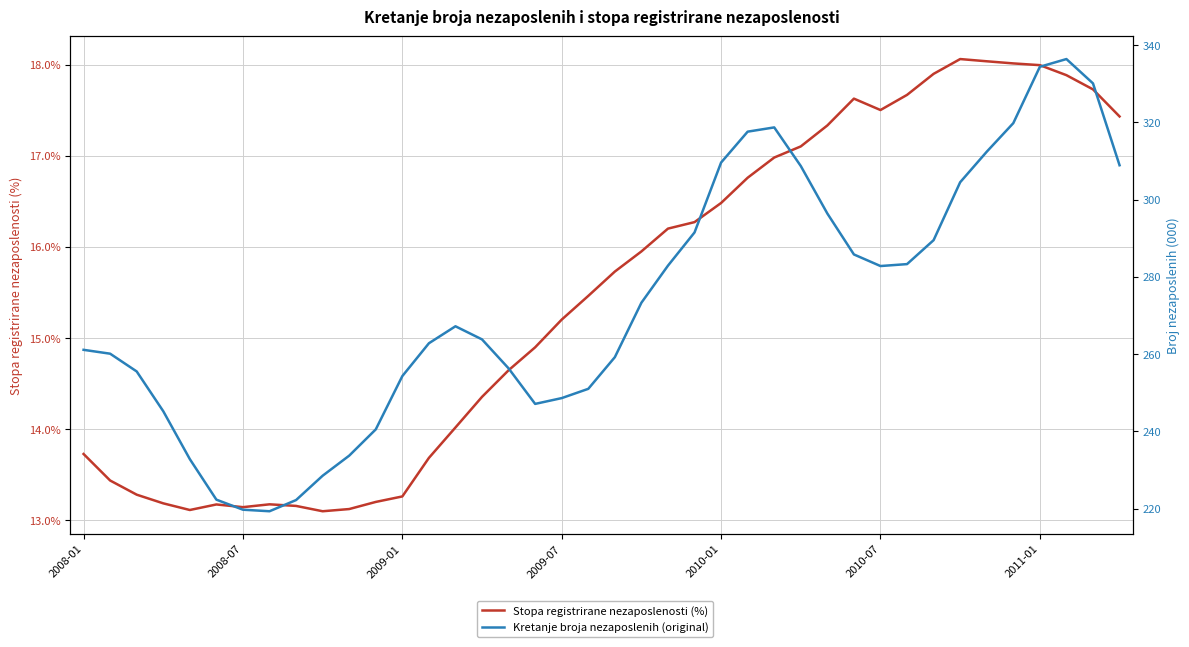

Is it true that Kretanje broja nezaposlenih (original) equals 256.3 at 16?

True